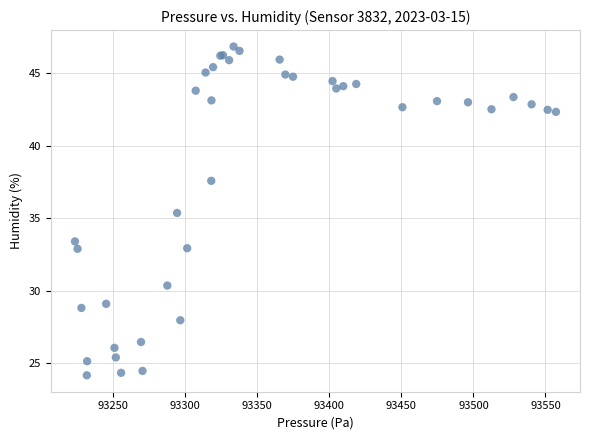

What Y value in the scatter plot is closest to 35?

35.4